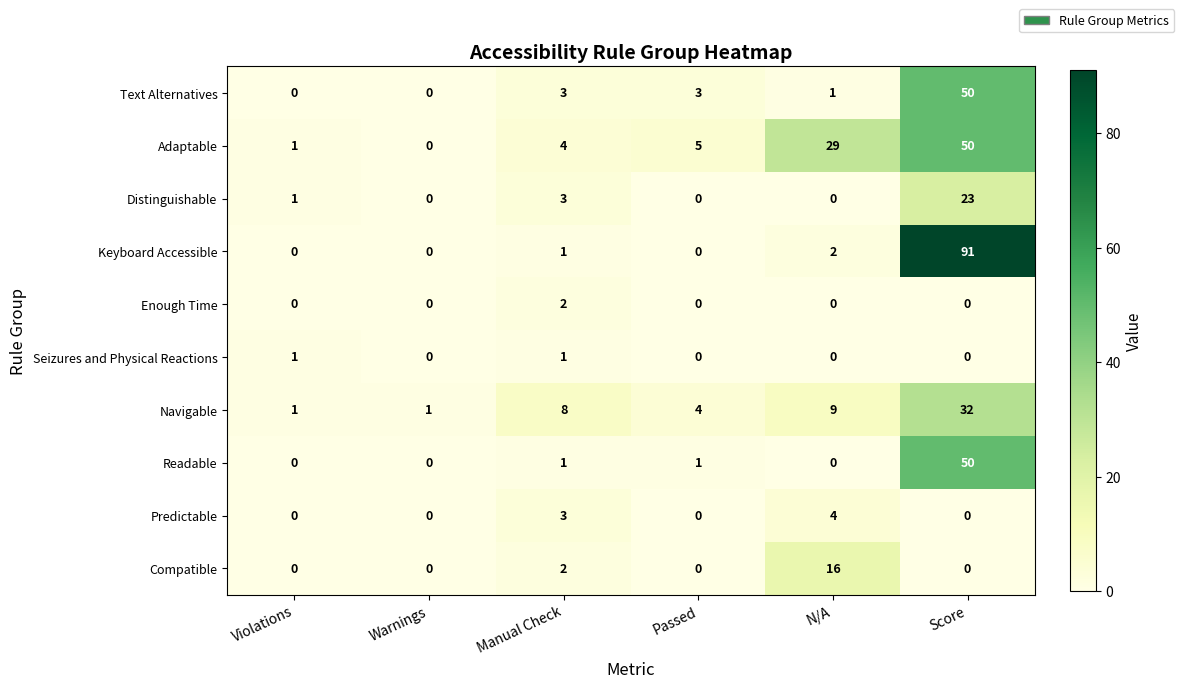

Count the number of categories in the chart.

6